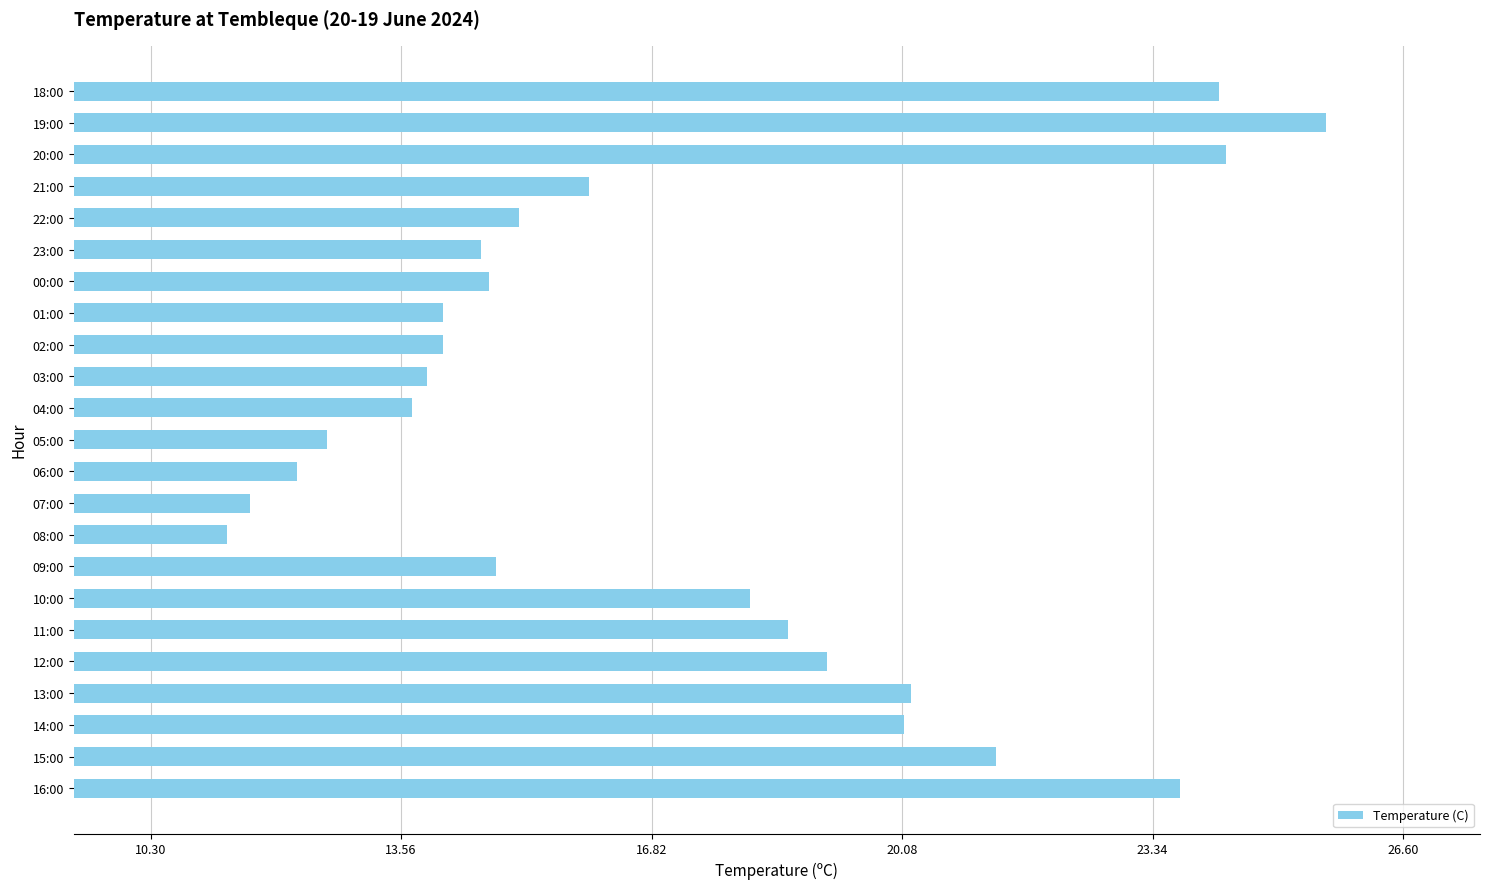

What is the average value?

17.1